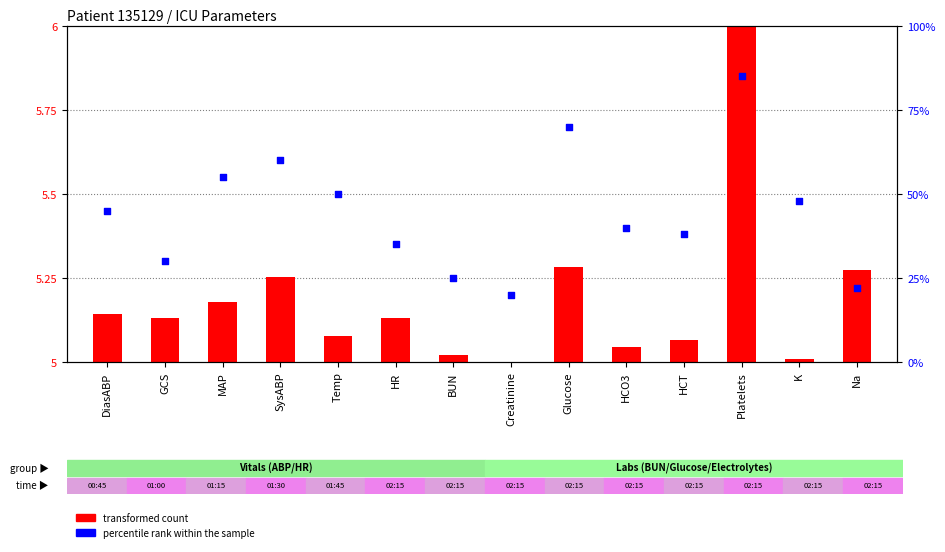

Is the value of transformed count at DiasABP greater than the value of percentile rank within the sample at HCO3?

No